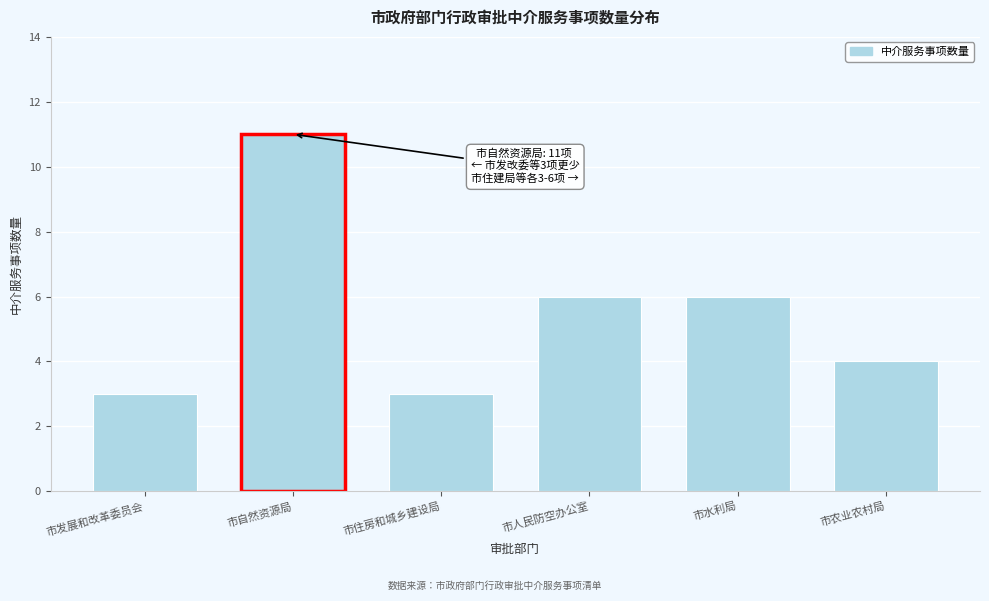

Reading left to right, transcribe all the data shown in this chart.

市发展和改革委员会=3	市自然资源局=11	市住房和城乡建设局=3	市人民防空办公室=6	市水利局=6	市农业农村局=4